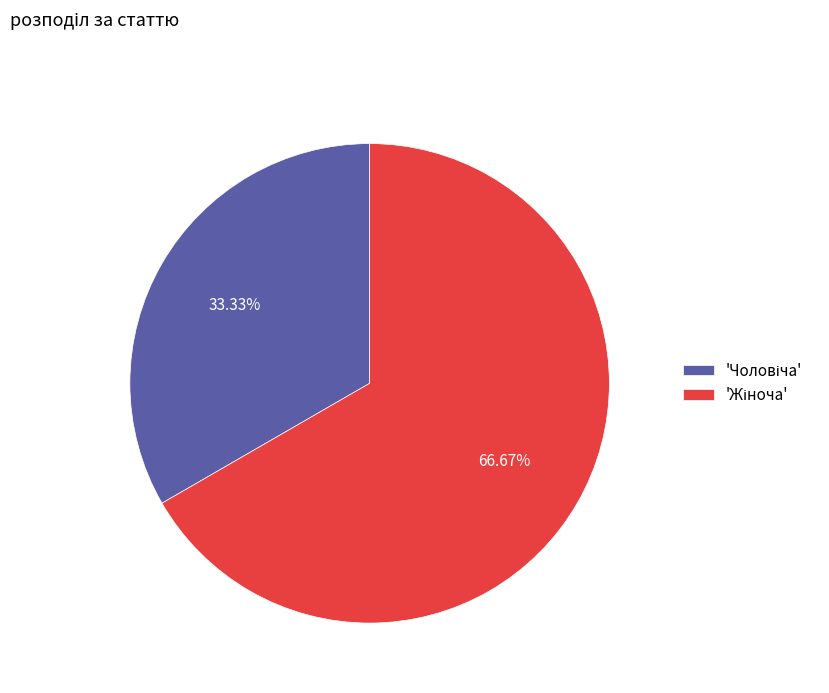

Is there a majority slice in this chart?

Yes